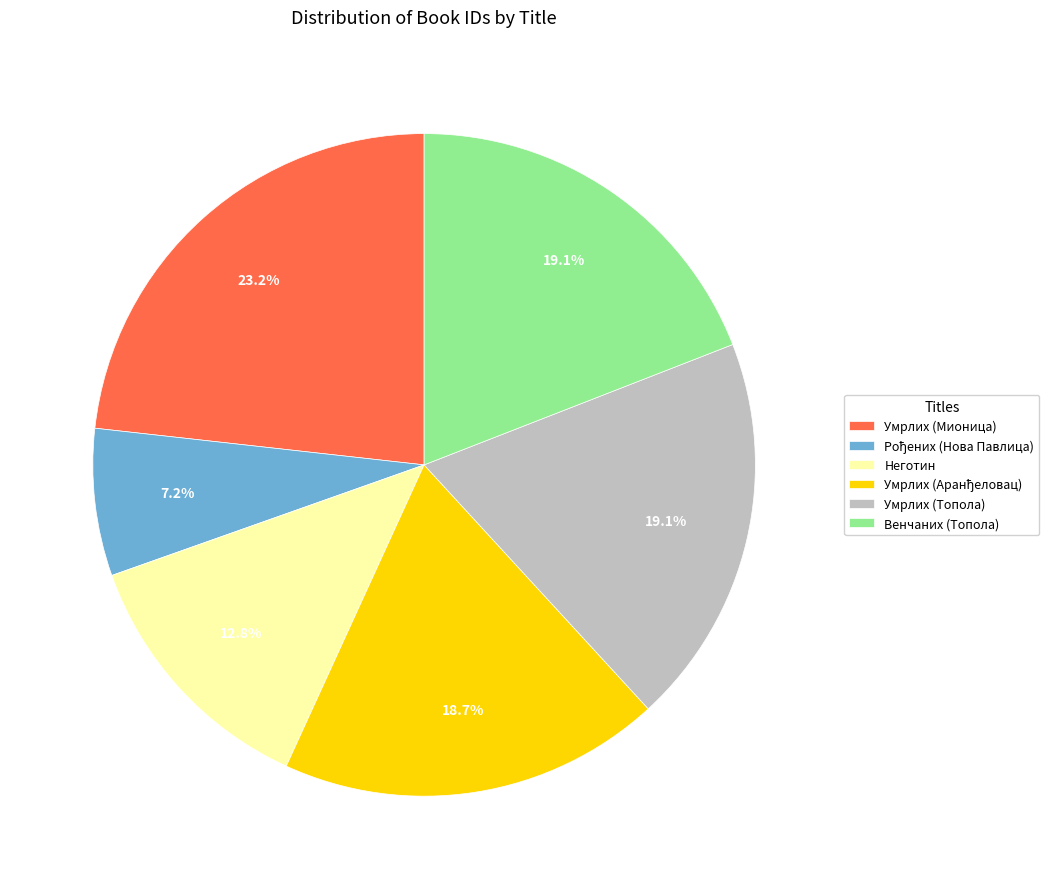

What is the largest slice in the pie chart?

Умрлих (Мионица)